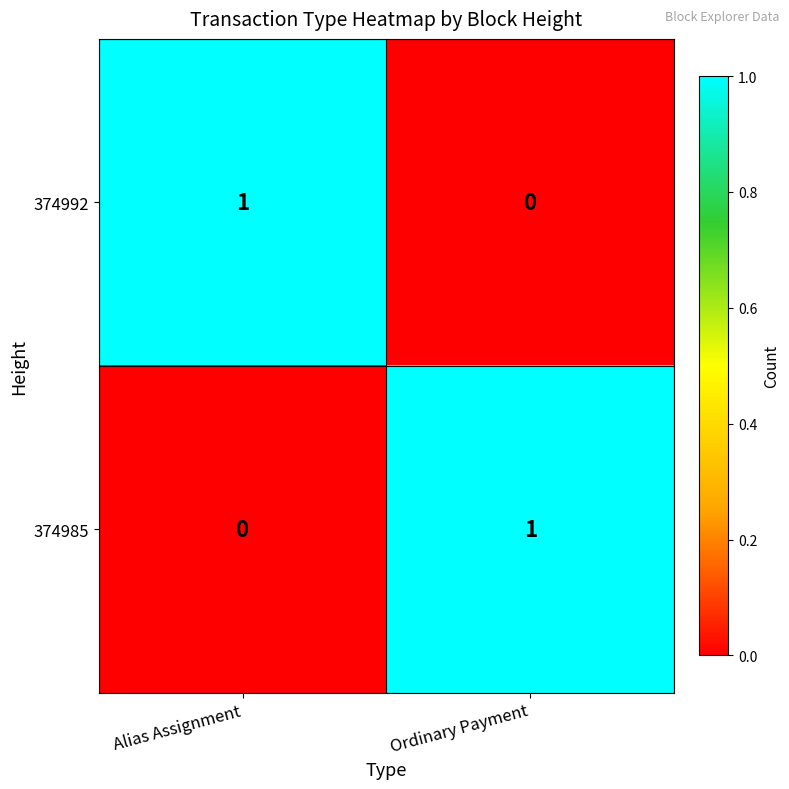

What is the difference between the highest and lowest values at Ordinary Payment?

1